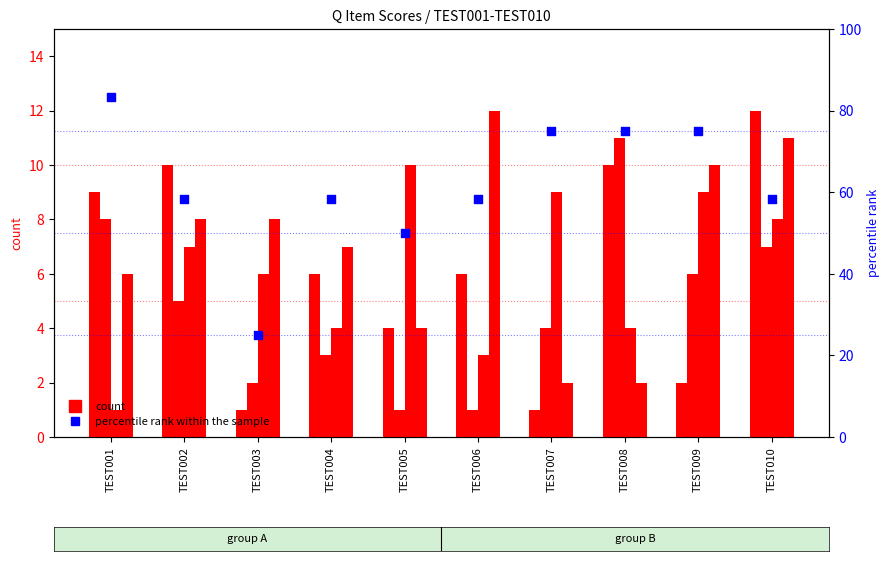

Which series has the widest spread of Y values?

percentile rank within the sample